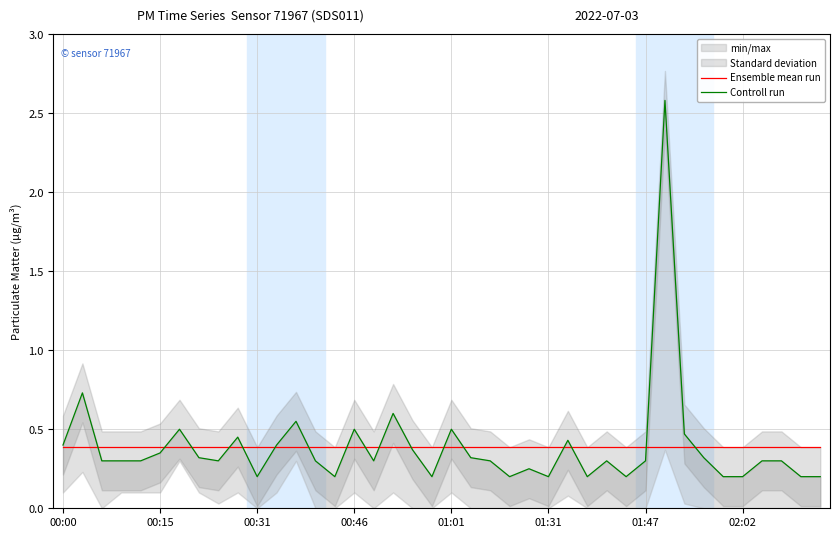

What is the spread (max minus min) of values at 00:31?

0.1